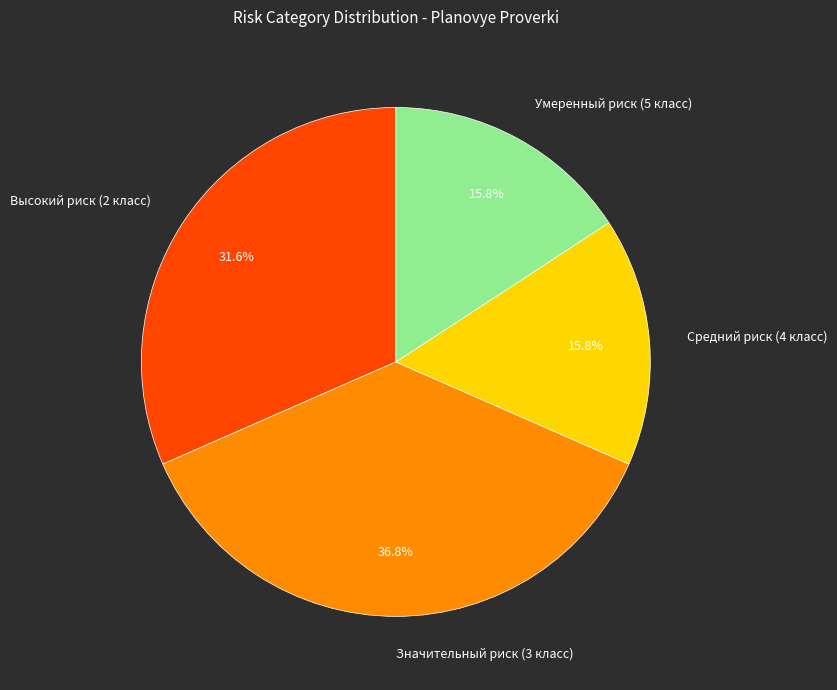

Is it true that Значительный риск (3 класс) is 47% of the pie?

False